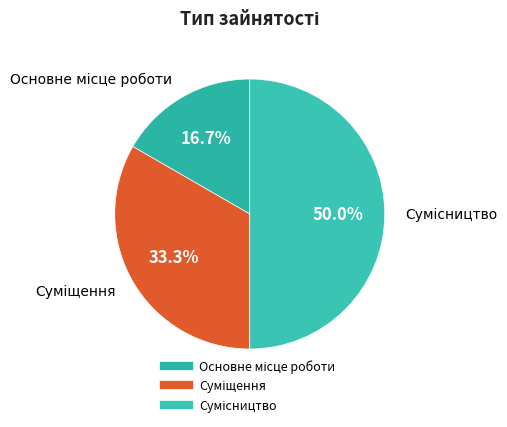

Between Суміщення and Сумісництво, which is larger?

Сумісництво